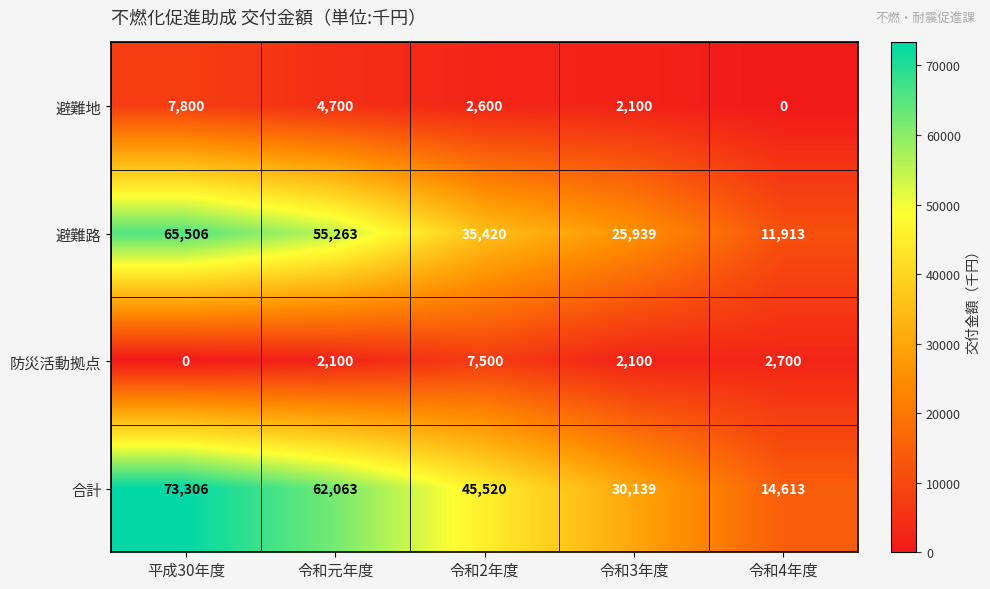

Count the 避難路 values in the range 25939 to 55263.

3